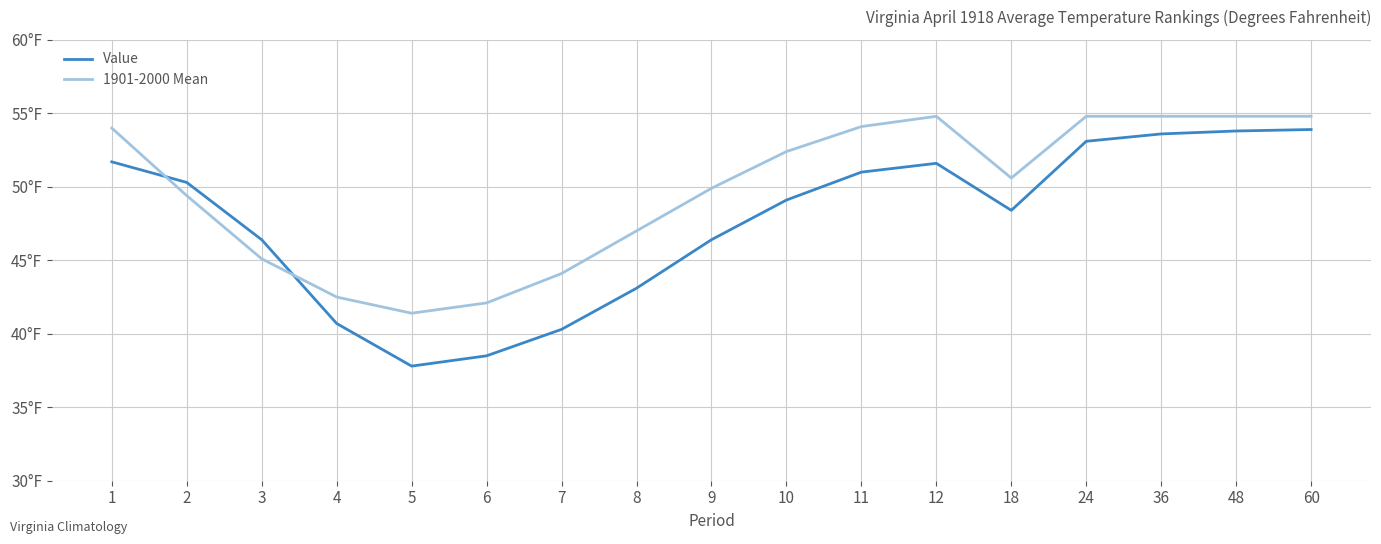

What are all the series names shown in the legend?

Value, 1901-2000 Mean